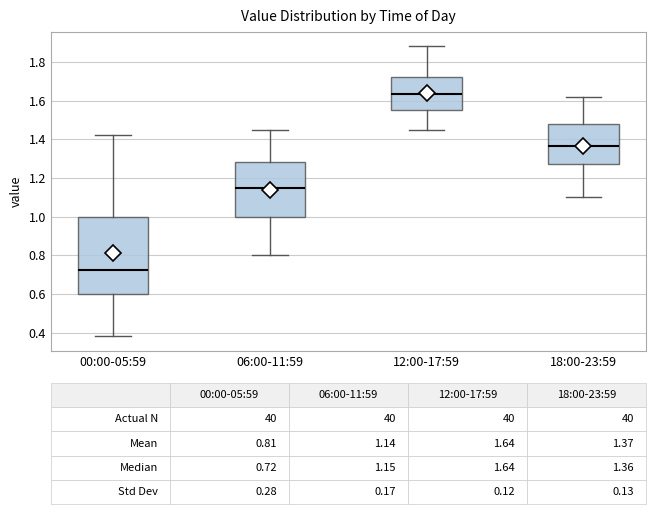

Which box is the tallest, from its lower edge to its upper edge?

00:00-05:59